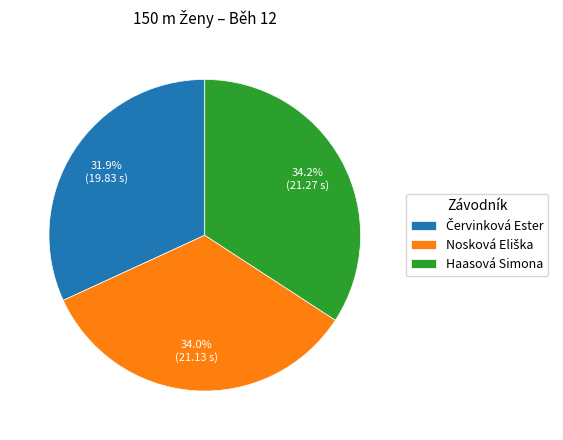

Does Haasová Simona represent more than half of the total?

No